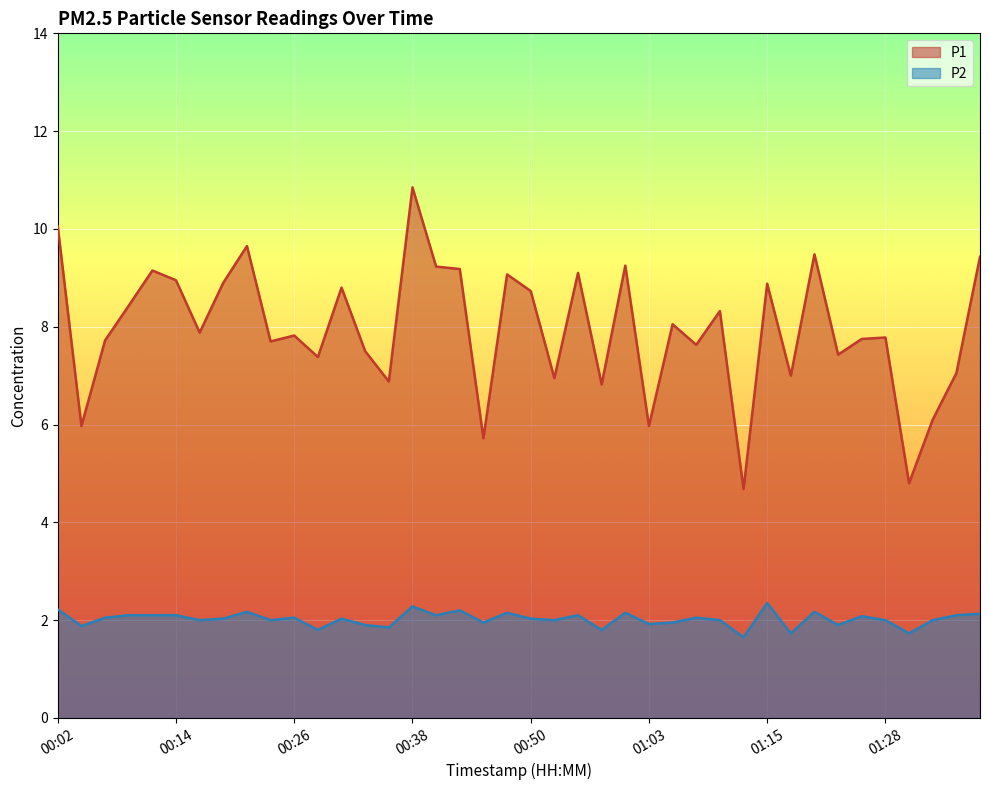

Which series has the largest total across all categories?

P1